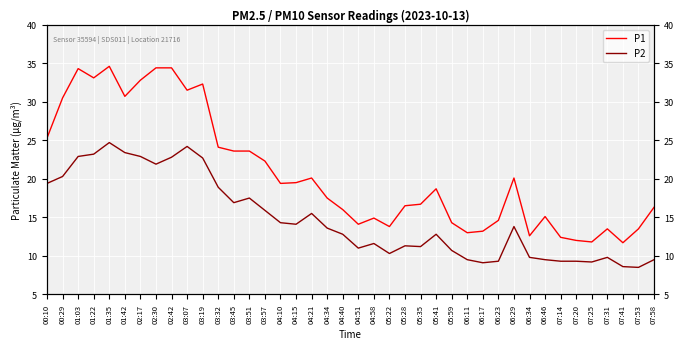

At which category is the sum across all series the highest?

01:35